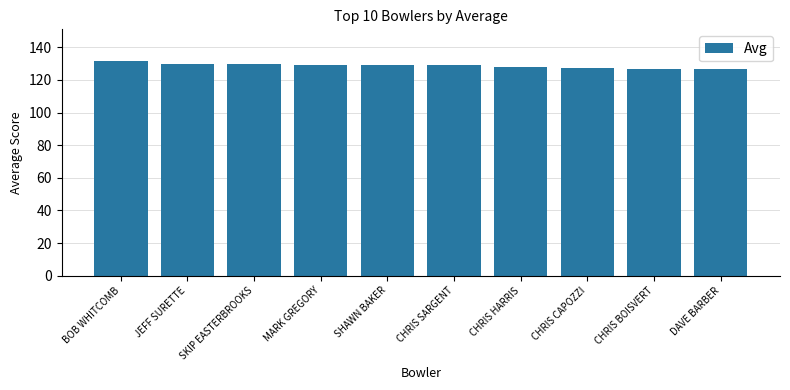

Approximately how many times larger is the value at SKIP EASTERBROOKS compared to DAVE BARBER?

1.0